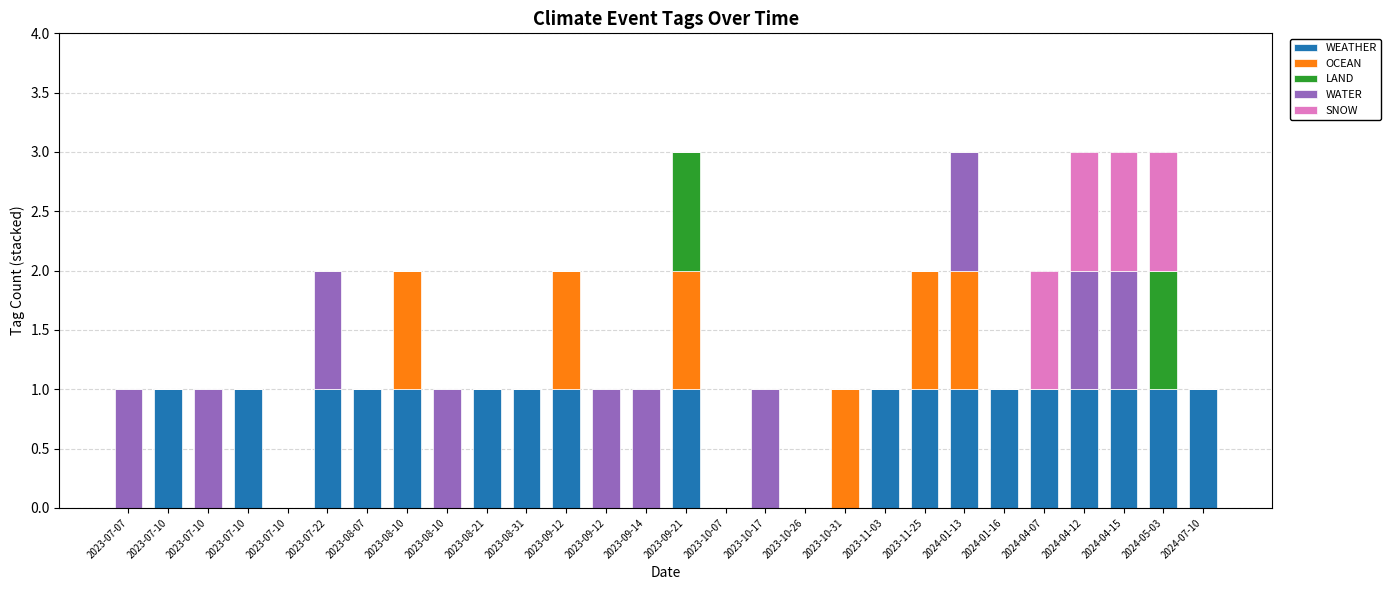

Are the bars grouped side by side (vs. stacked)?

No